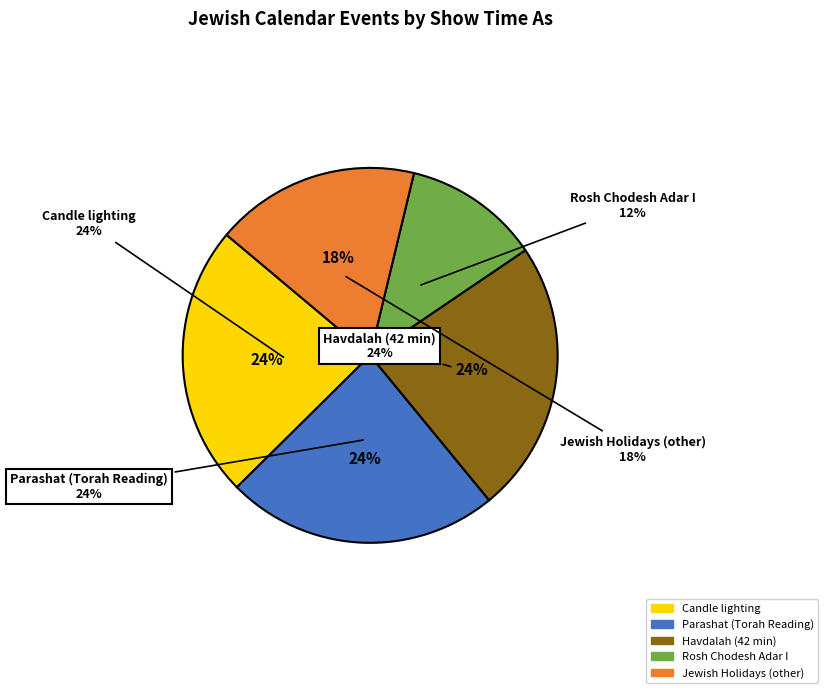

Does Parashat (Torah Reading) account for over 50% of the chart?

No